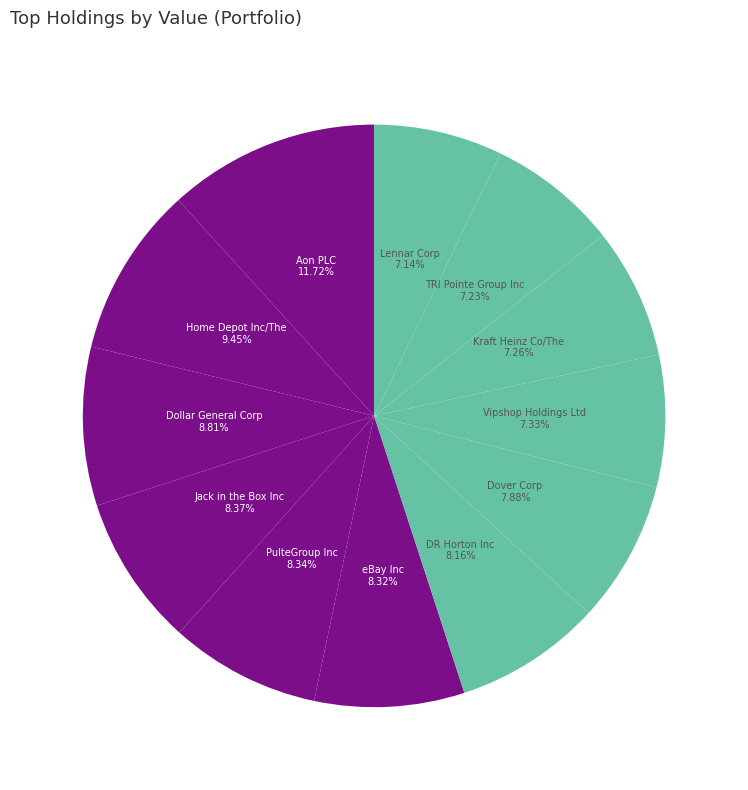

Count the number of slices in the pie.

12